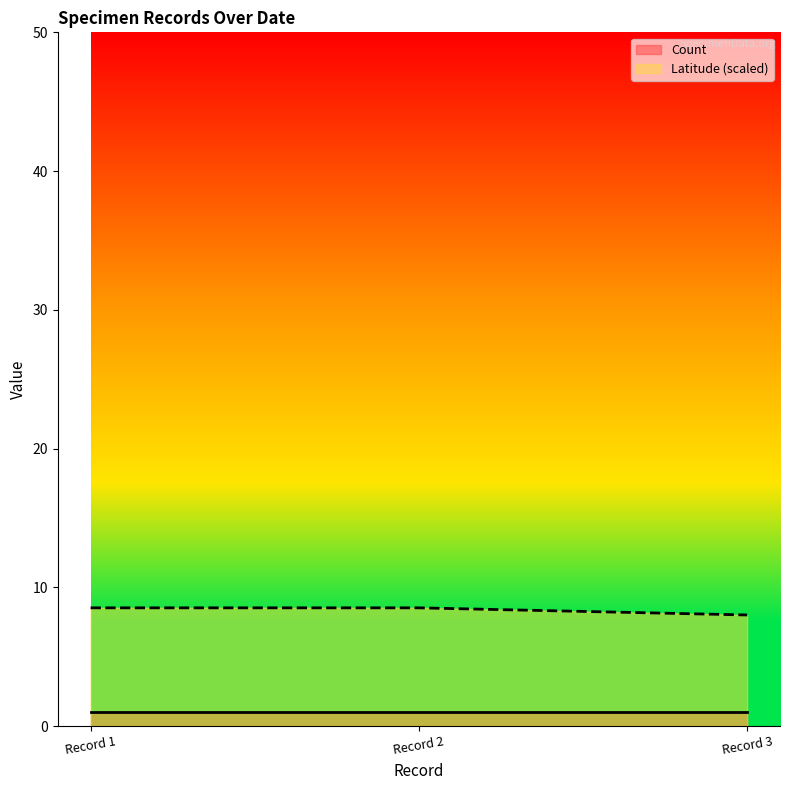

Rank the series by their average value, from highest to lowest.

Latitude (scaled), Count